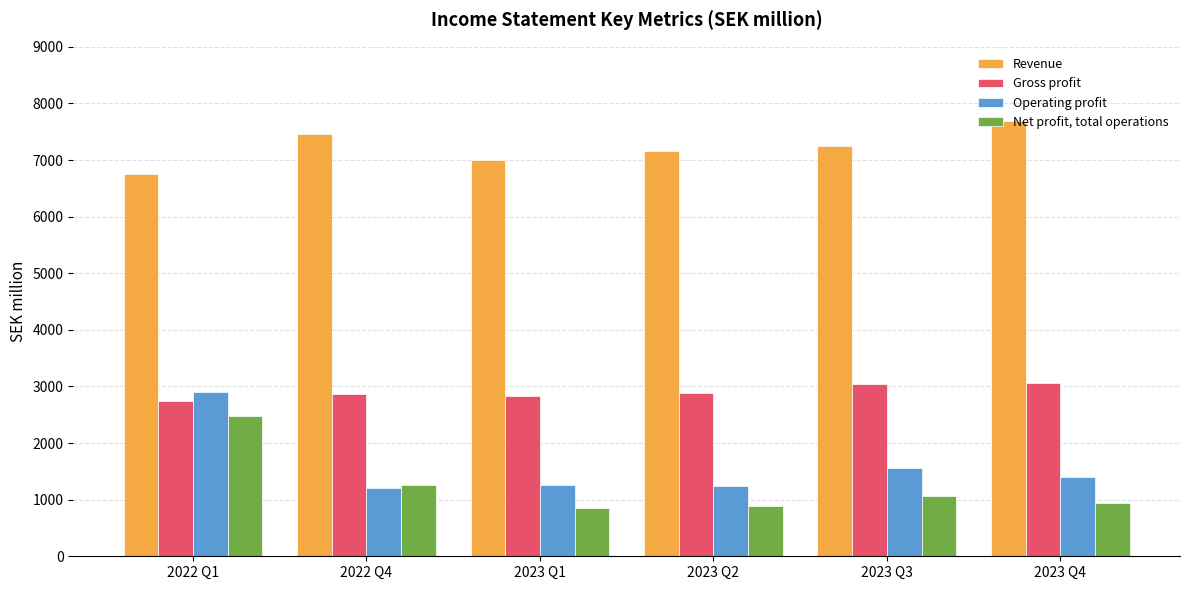

At how many categories does at least one series exceed 6610?

6